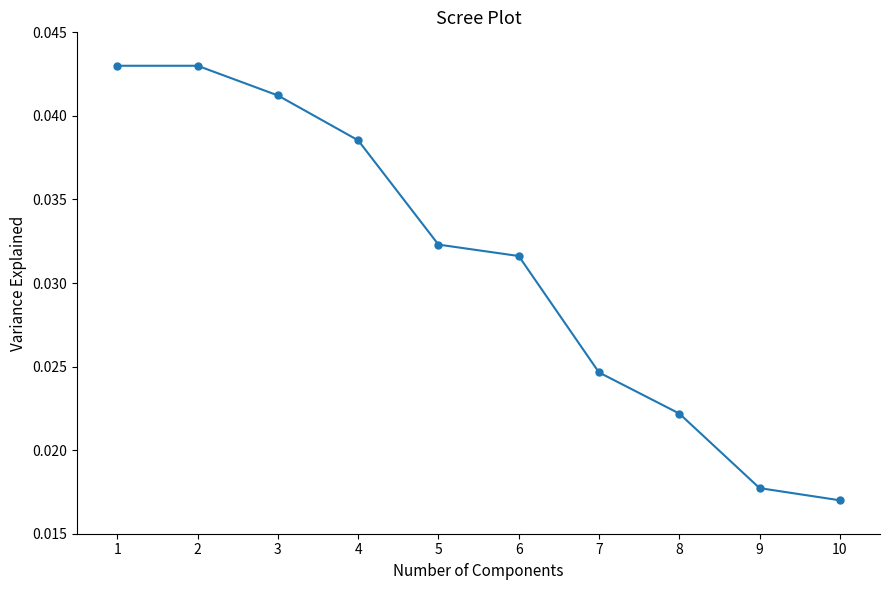

Count the number of data series in this chart.

1